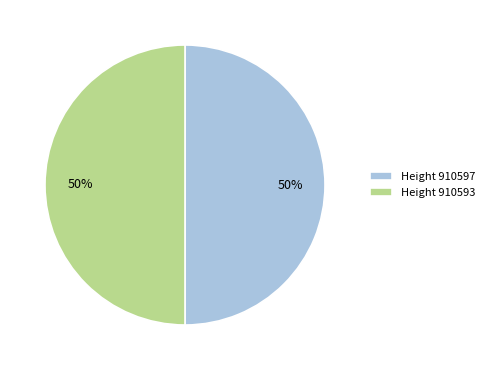

Combined, do Height 910593 and Height 910597 account for over 50%?

Yes